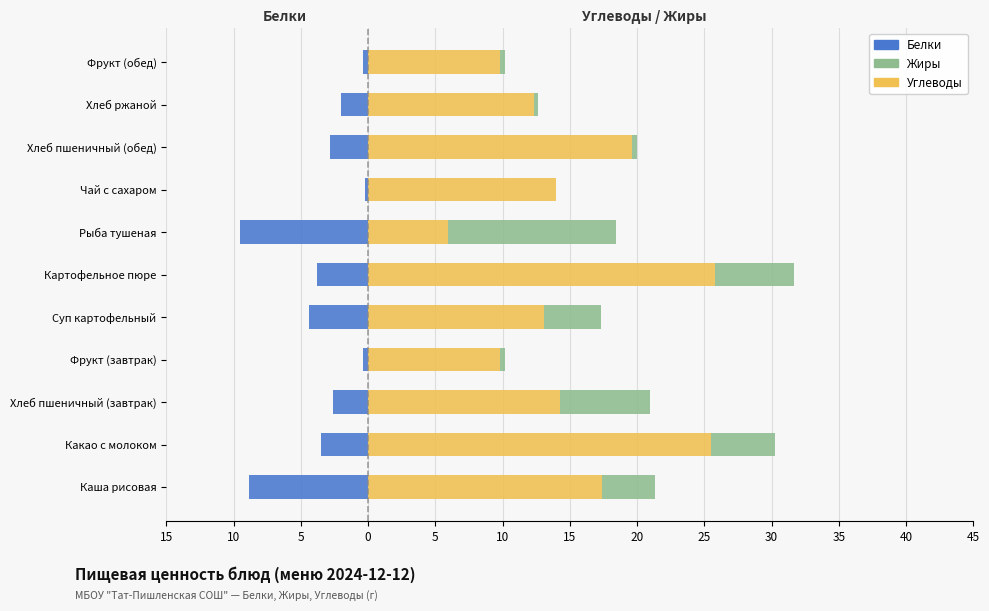

At Фрукт (завтрак), list the series in order from smallest to largest.

Белки, Жиры, Углеводы